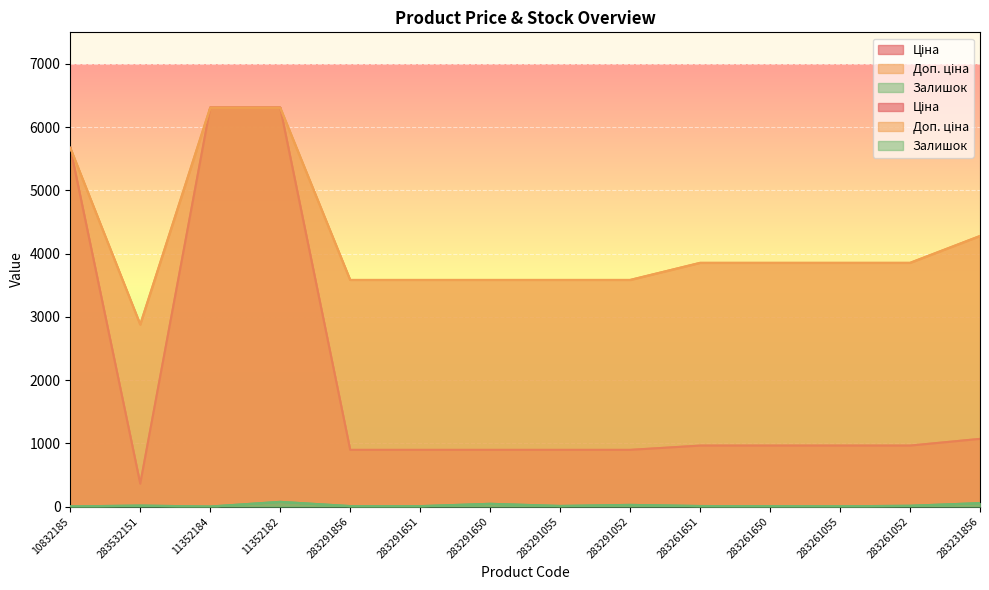

Is it true that Ціна equals 895.9 at 283291052?

True